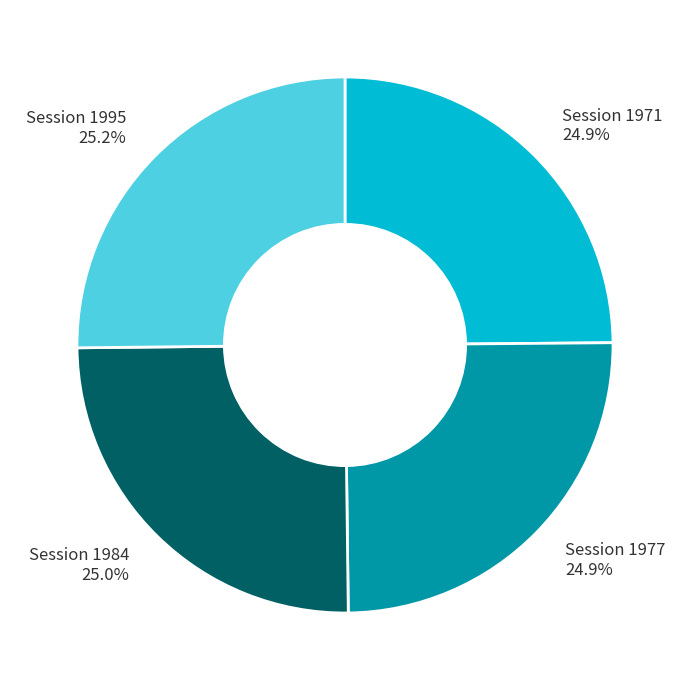

True or false: Session 1971 accounts for 25% of the total.

True